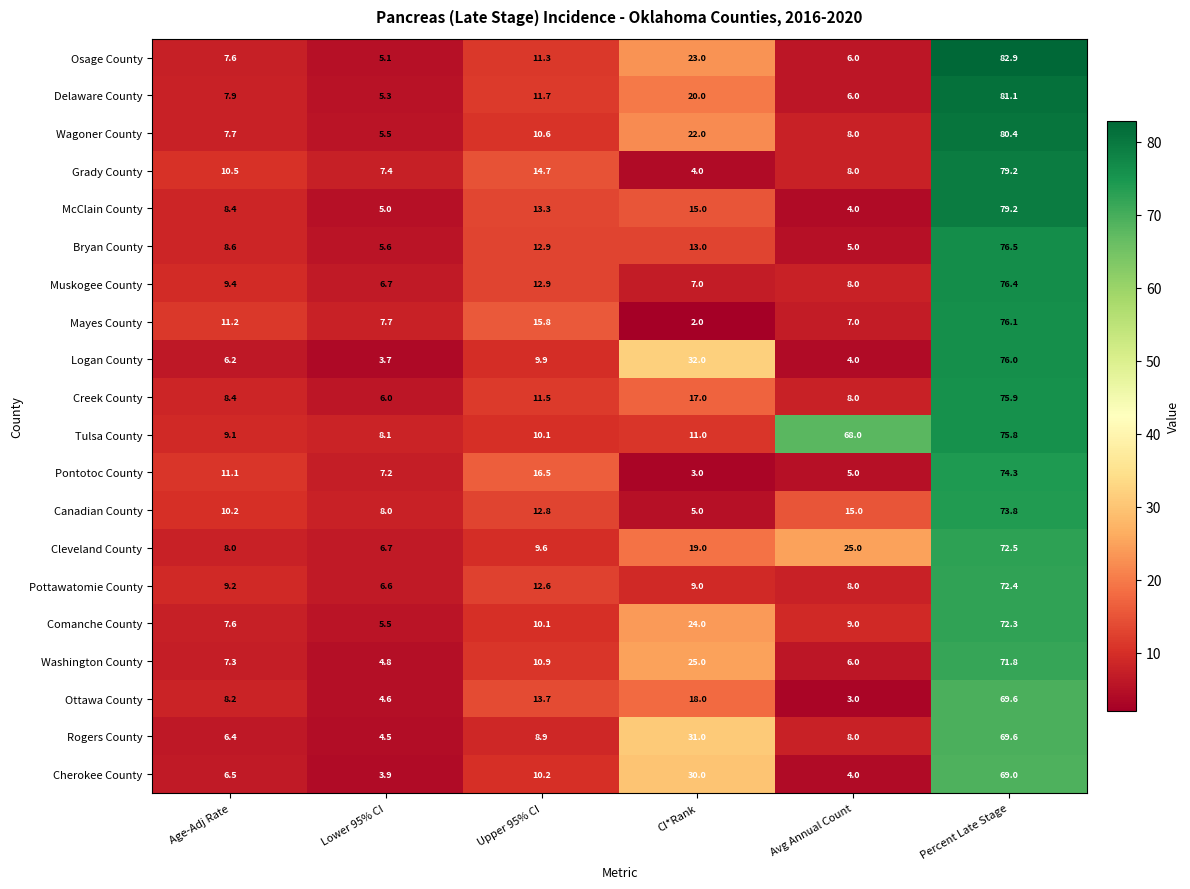

What is the minimum value shown in the chart?

2.0